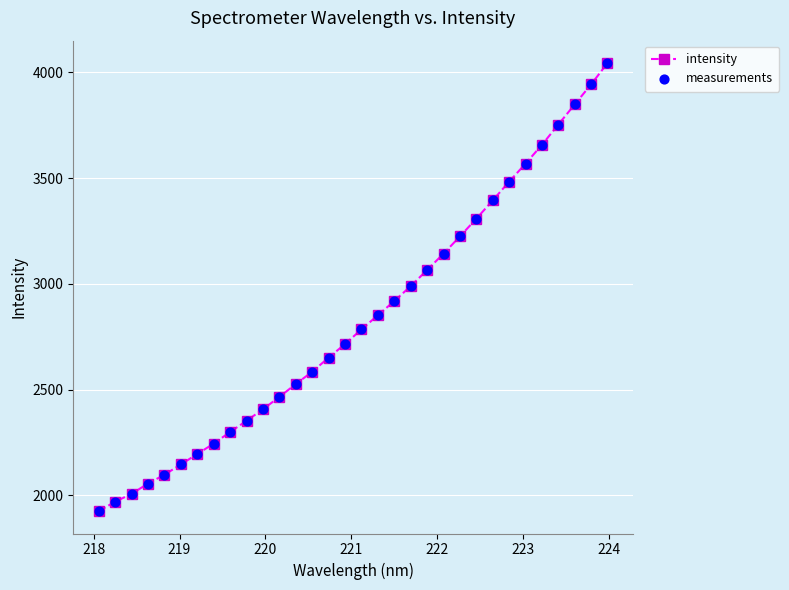

What is the maximum value shown in the chart?

4044.0